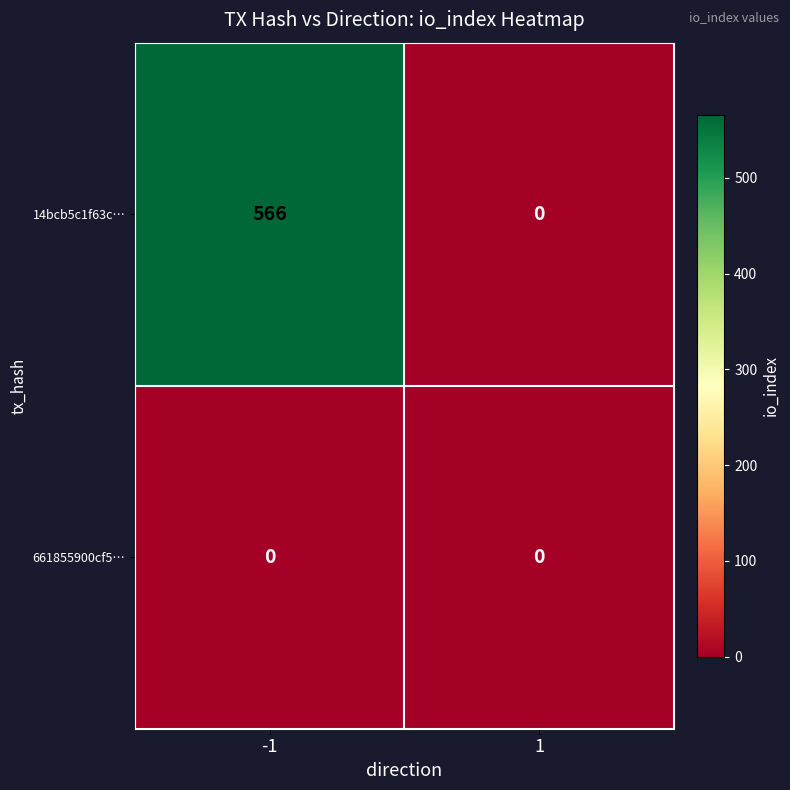

Reading right to left, list all the values displayed in this chart.

14bcb5c1f63c…: 1=0	-1=566
661855900cf5…: 1=0	-1=0